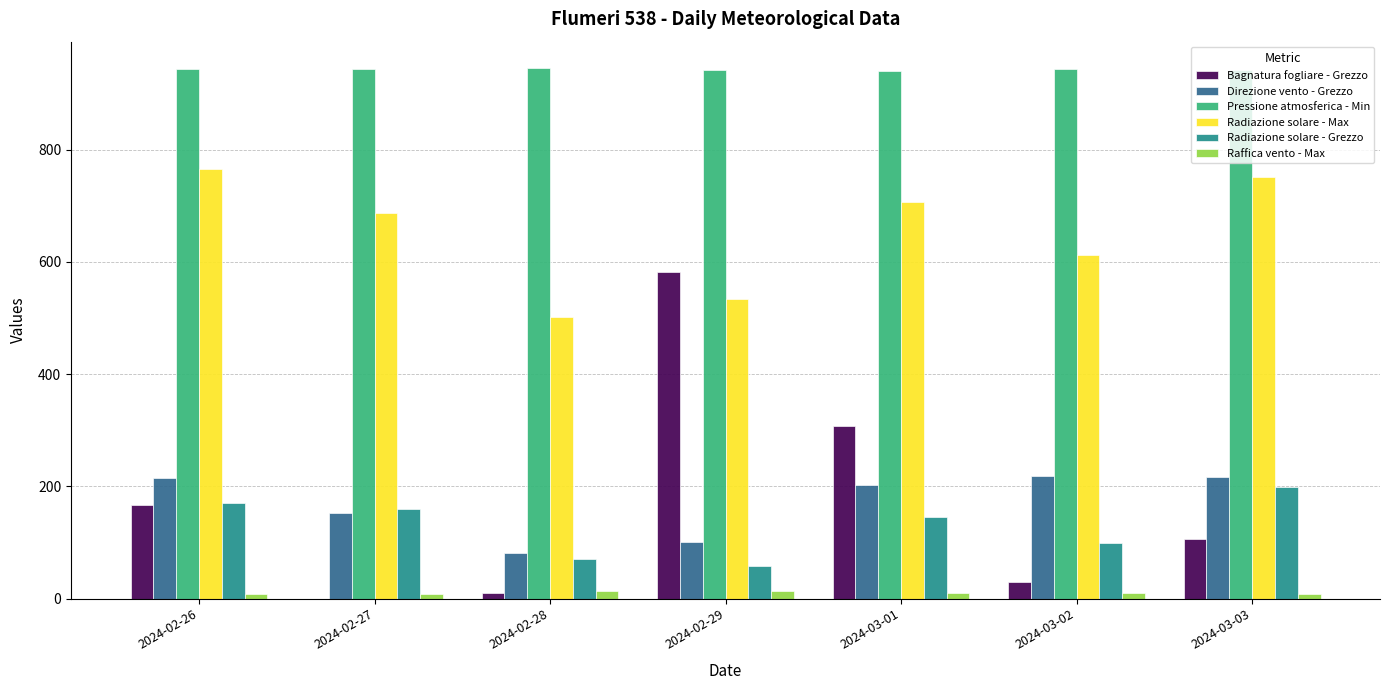

Is the value of Direzione vento - Grezzo at 2024-02-27 greater than the value of Radiazione solare - Grezzo at 2024-03-02?

Yes